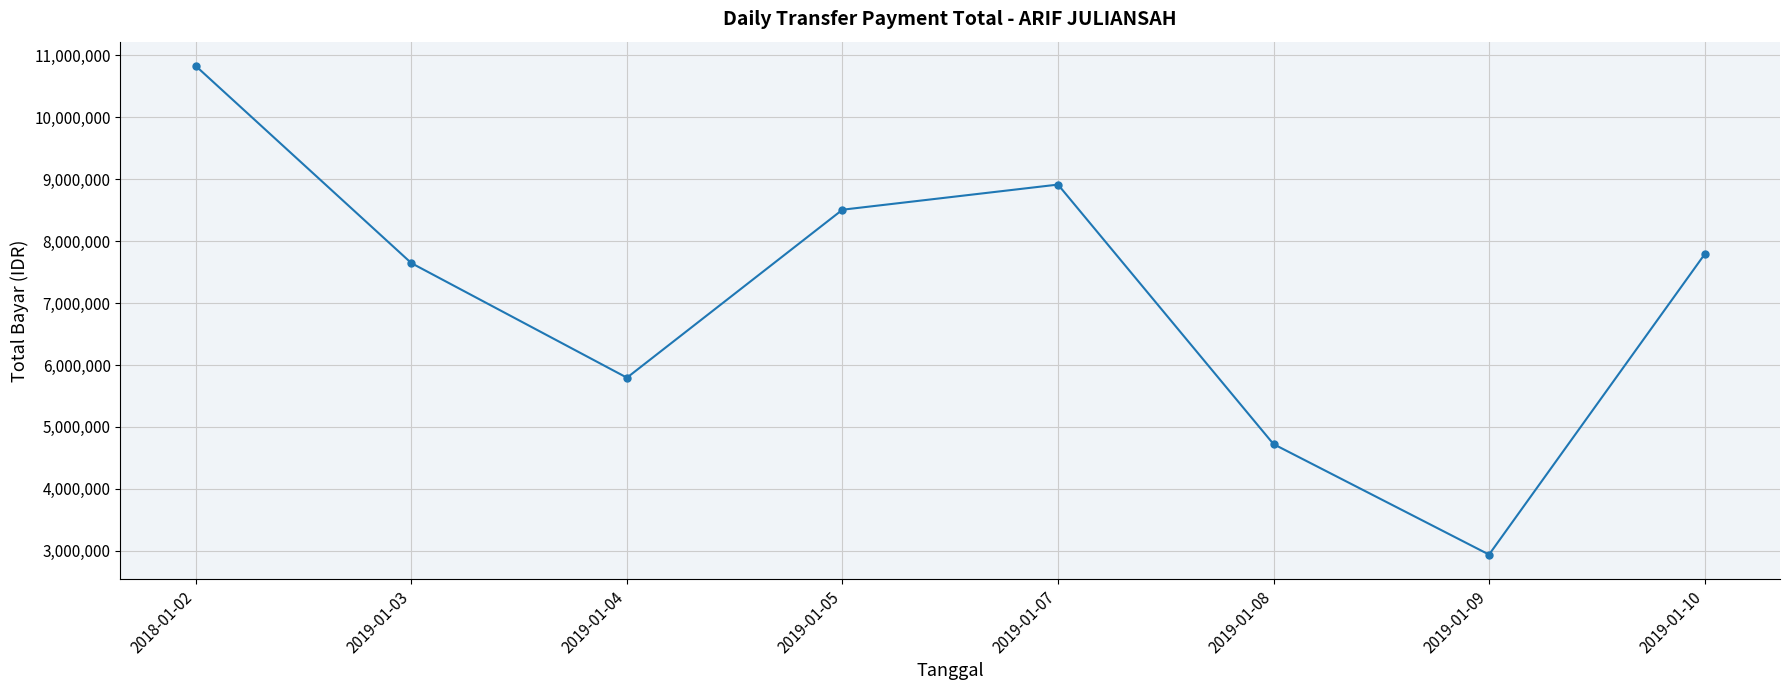

Which label corresponds to the smallest value in the chart?

2019-01-09